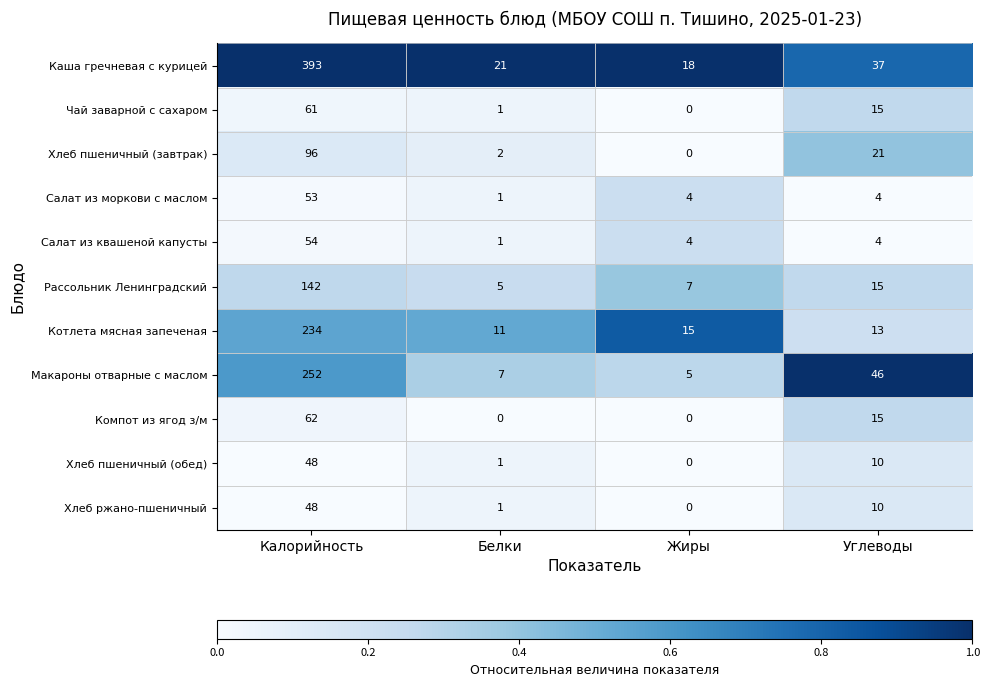

Between Калорийность and Белки, which series saw the biggest shift?

Каша гречневая с курицей